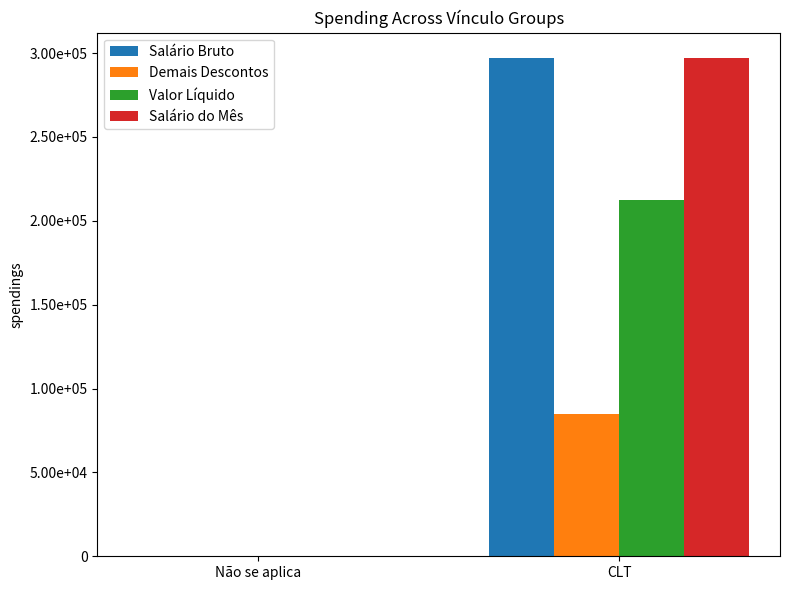

What is the total value across all series at CLT?

891858.4